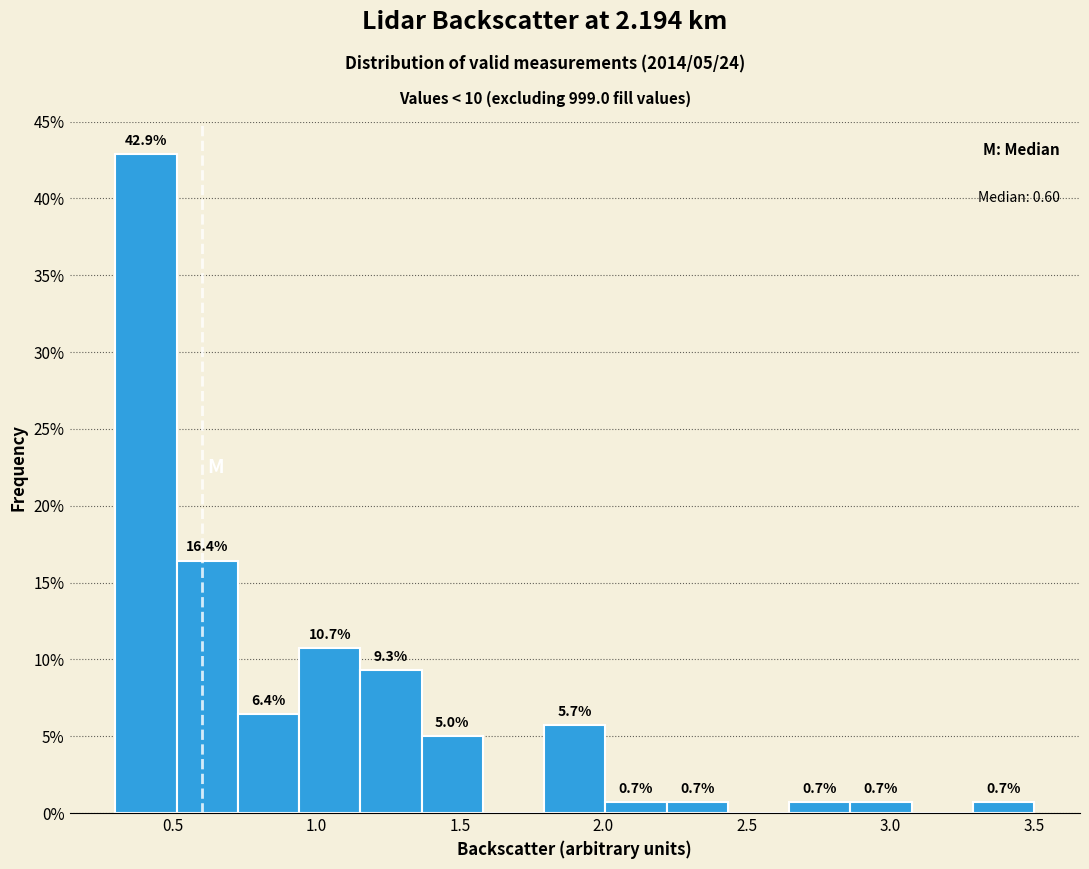

Which range on the x-axis has the tallest bar?

0.30 to 0.50